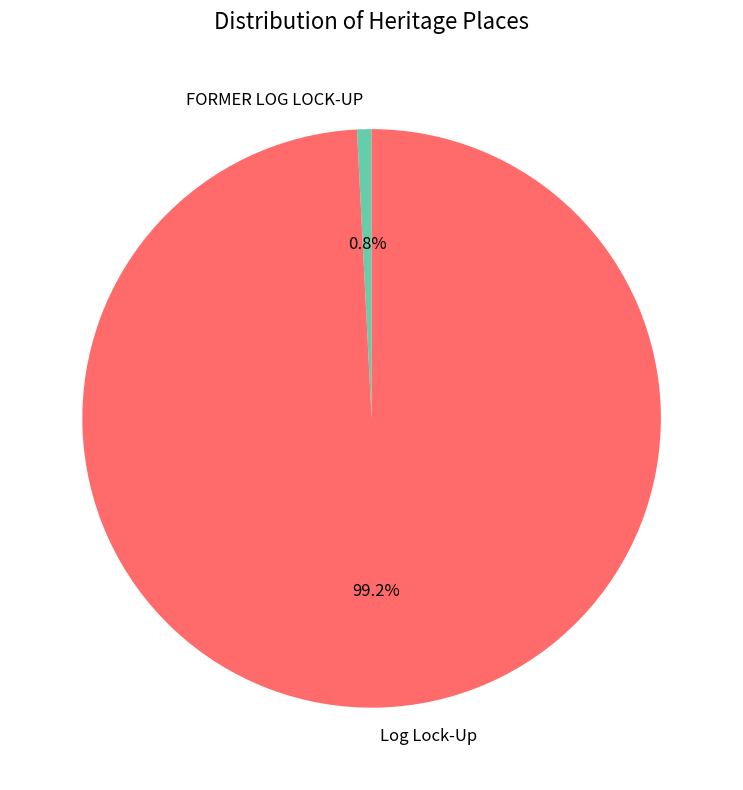

To the nearest percent, what percentage of the pie is Log Lock-Up?

99%